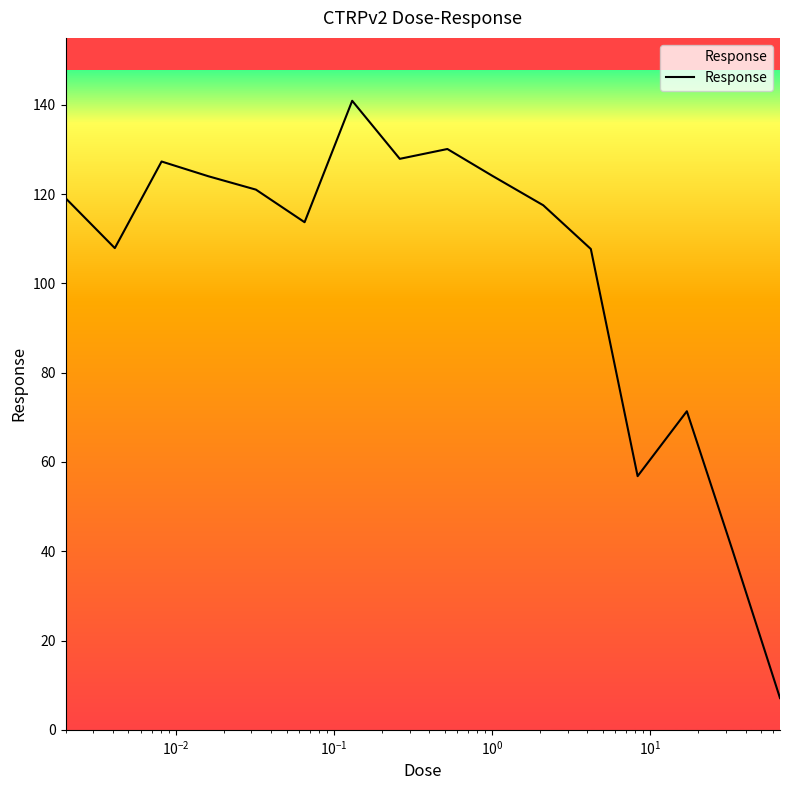

How many interior local valleys (lower than both neighbors) does the data have?

4